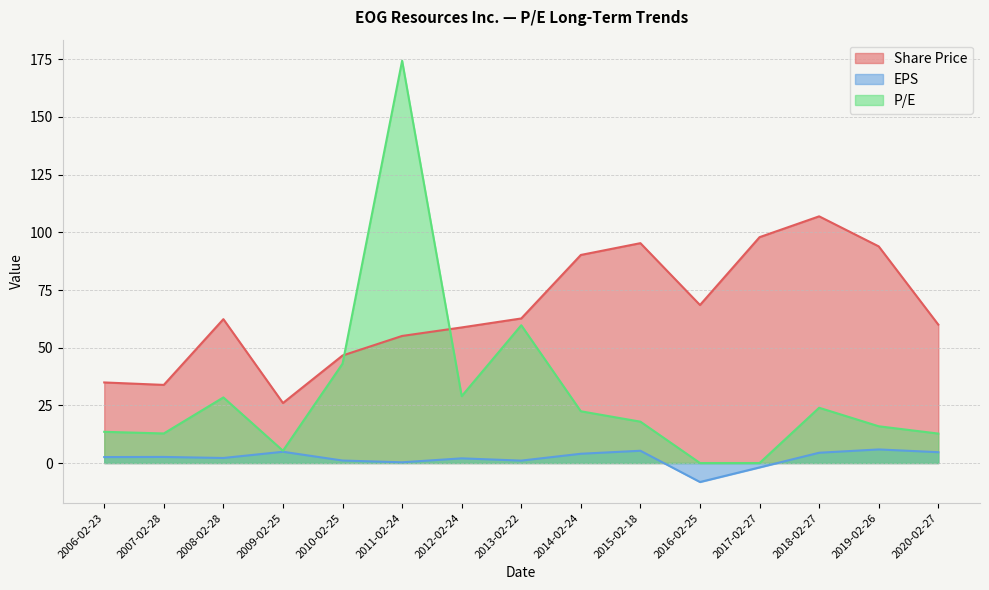

The EPS series shows 3.0 at 2012-02-24. True or false?

False